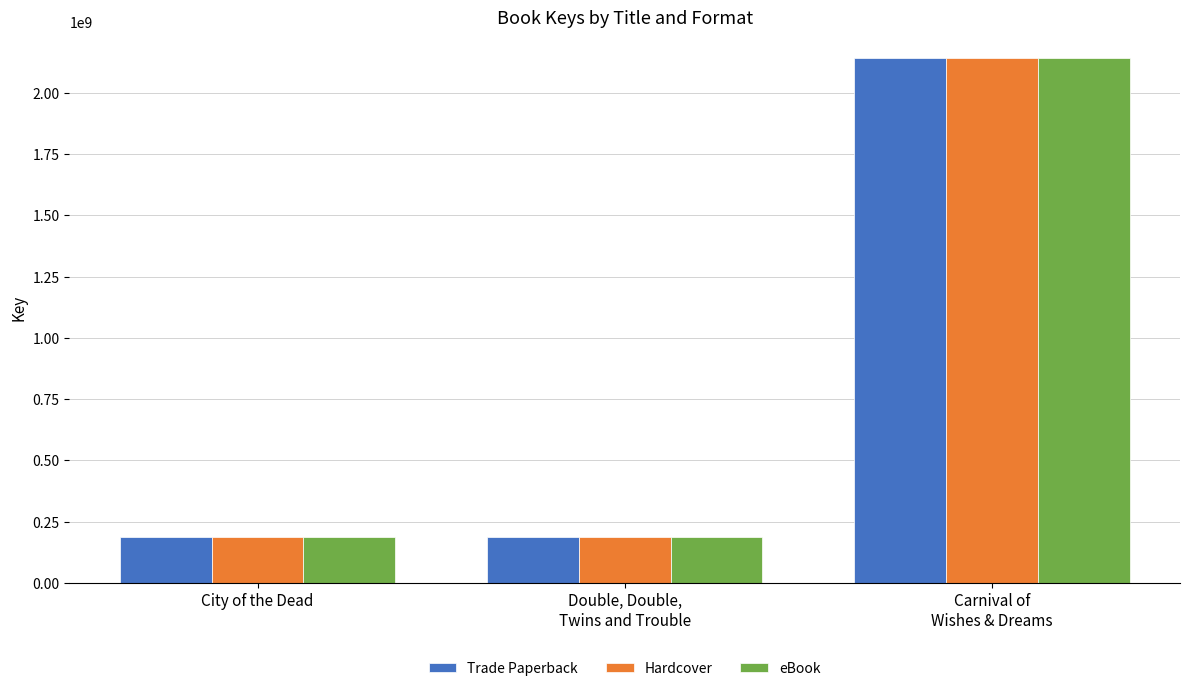

How many categories are shown in the chart?

3